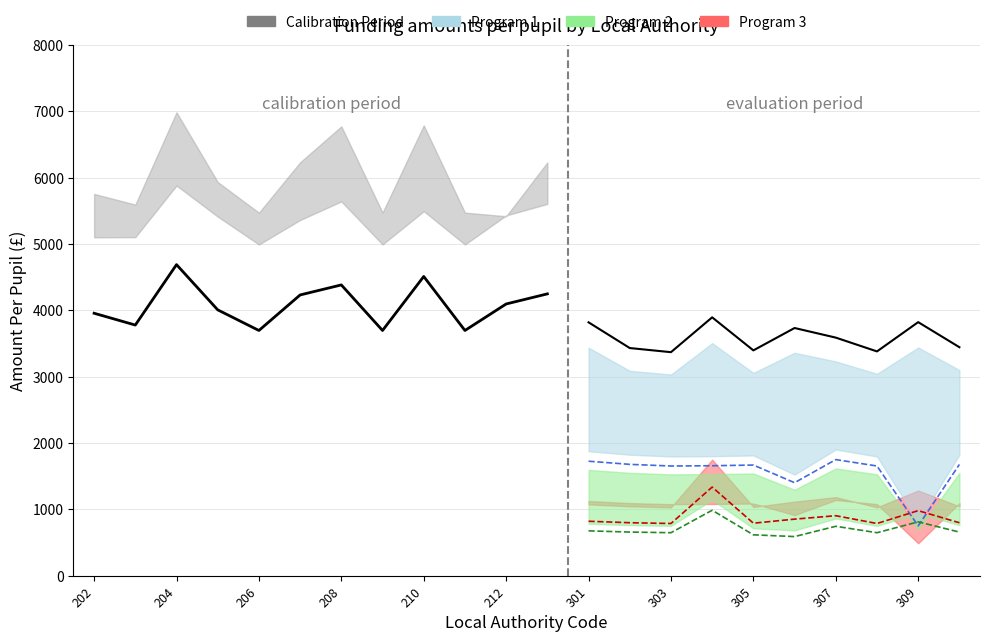

What is the difference between the Basic Entitlement Primary values at 301 and 213?

429.1